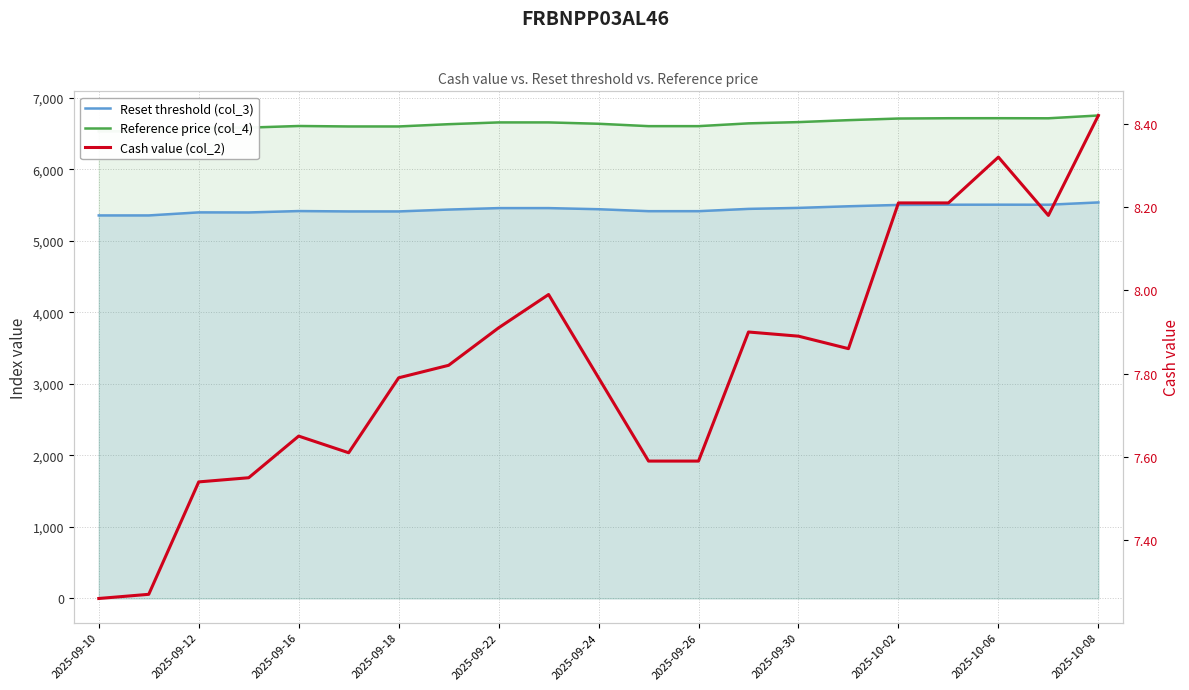

What is the difference between the second highest and minimum values in the Cash value (col_2) series?

1.1